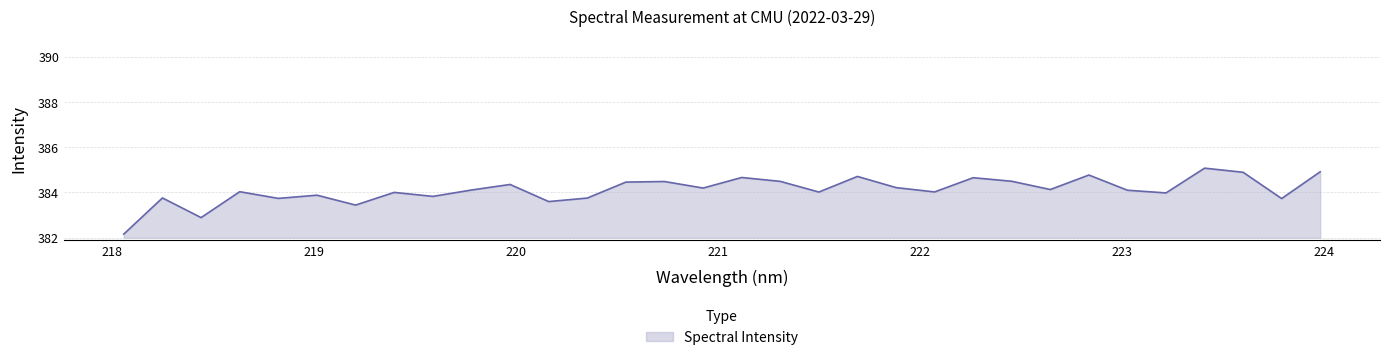

What is the minimum value shown in the chart?

382.2